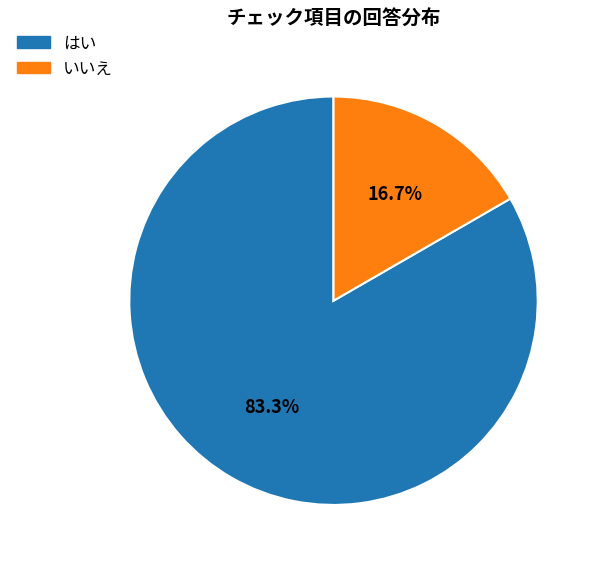

What percentage is the いいえ slice, to the nearest percent?

17%